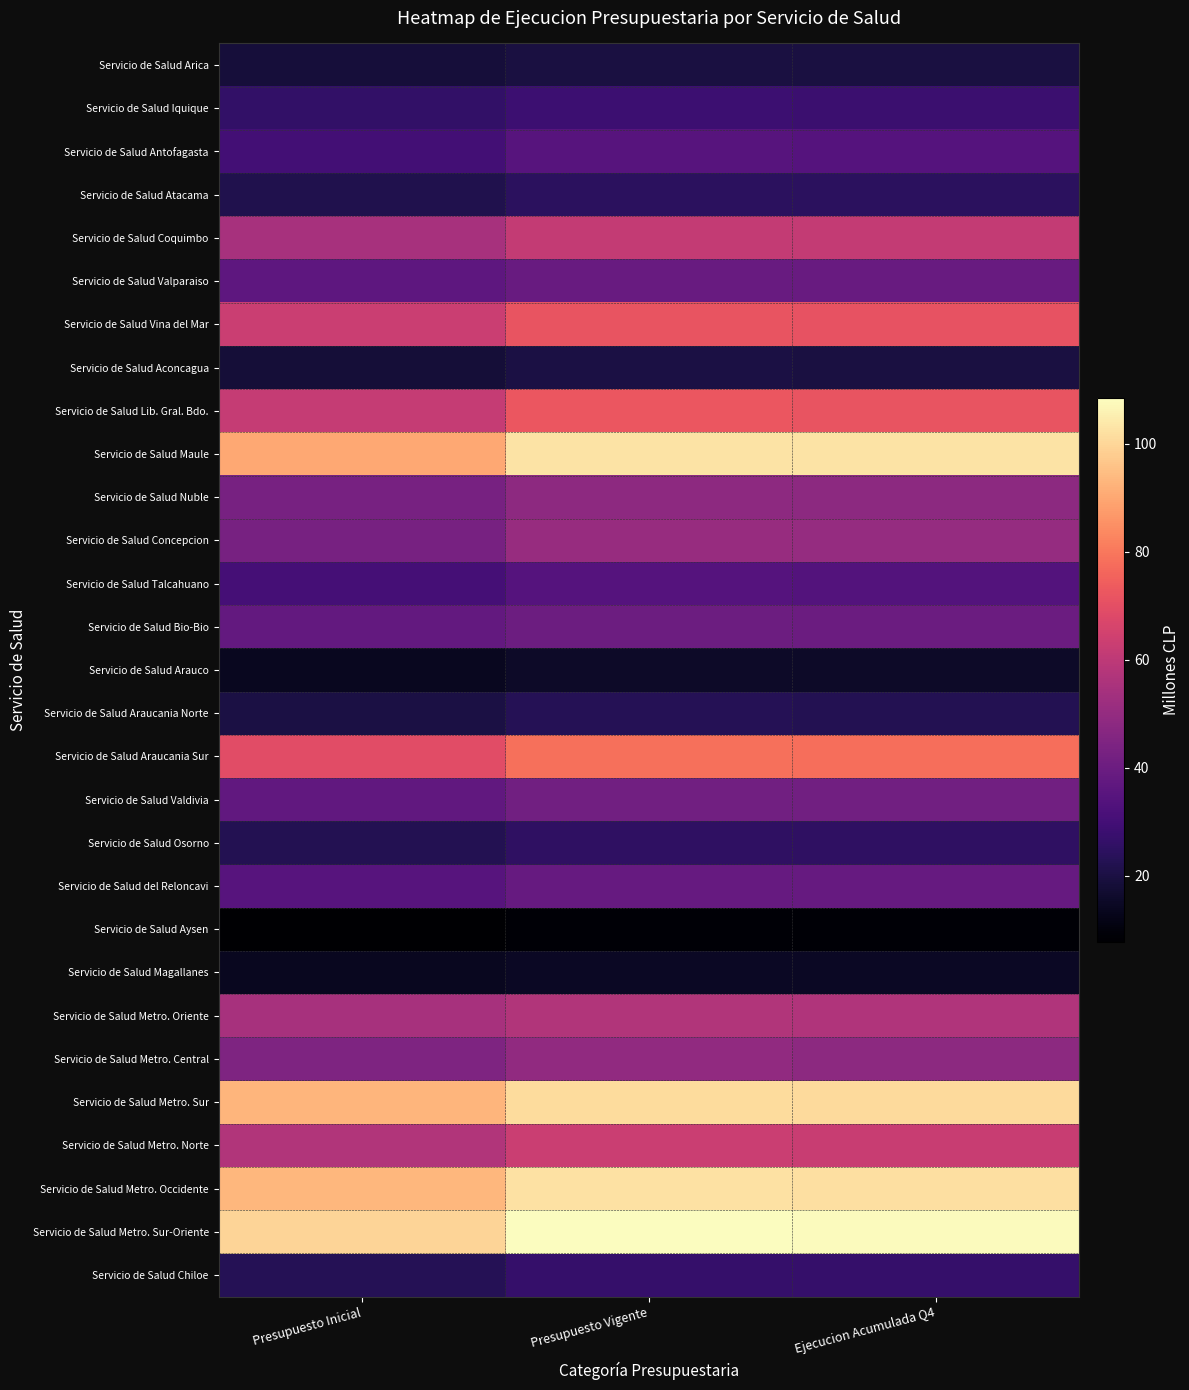

Which label corresponds to the smallest value in the chart?

Presupuesto Inicial